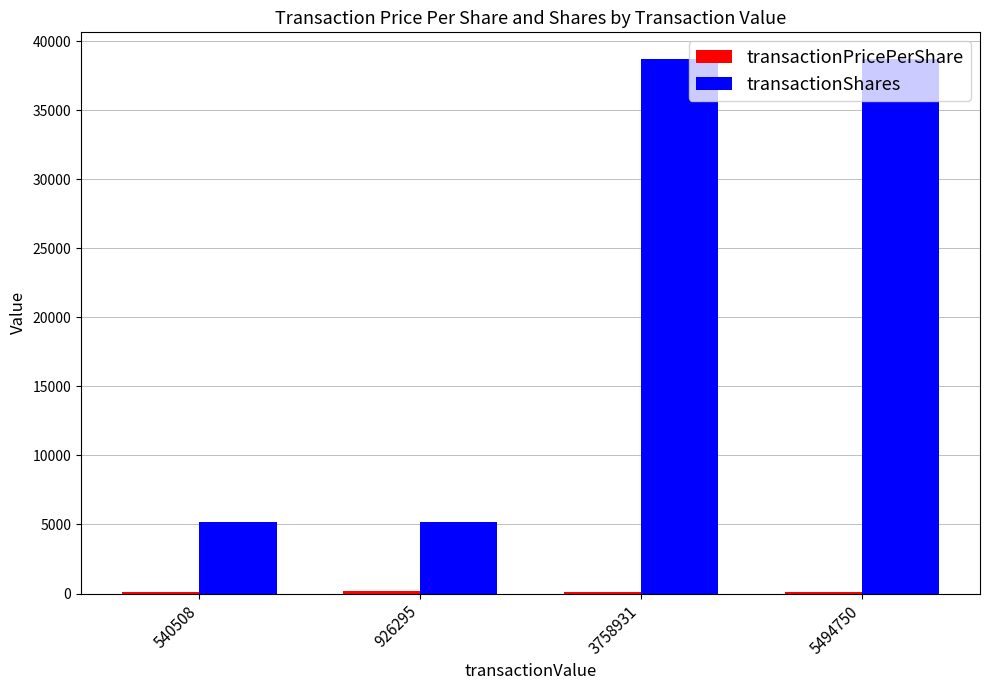

What is the greatest value displayed?

38700.0